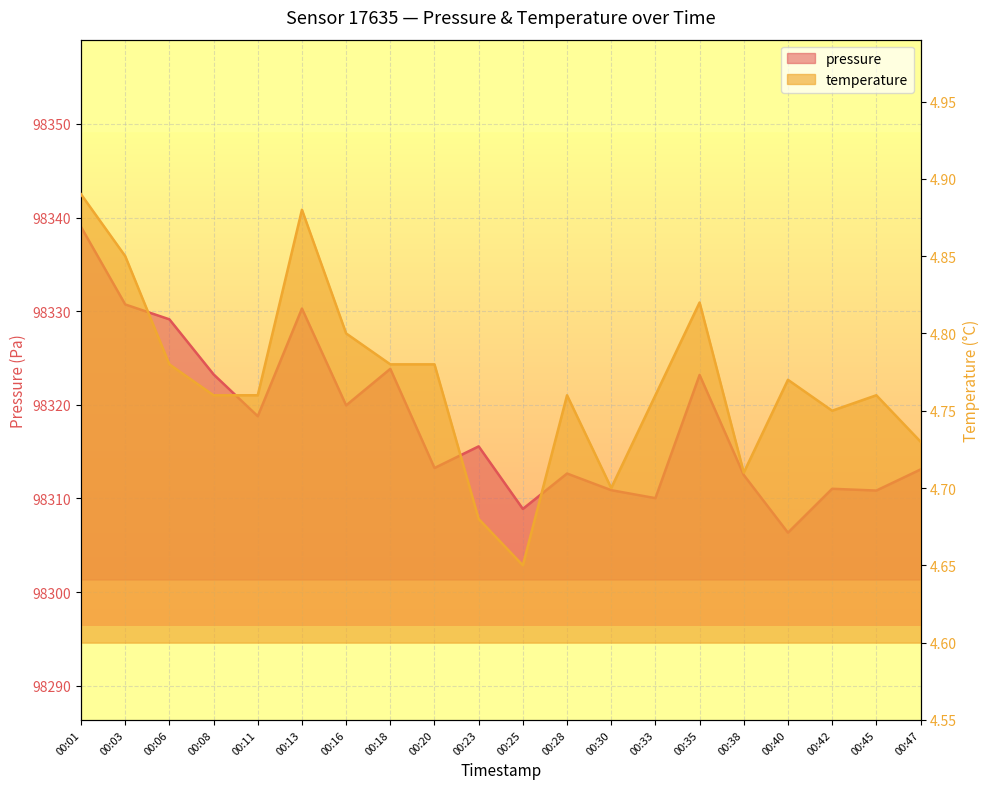

The temperature series shows 4.8 at 00:45. True or false?

True